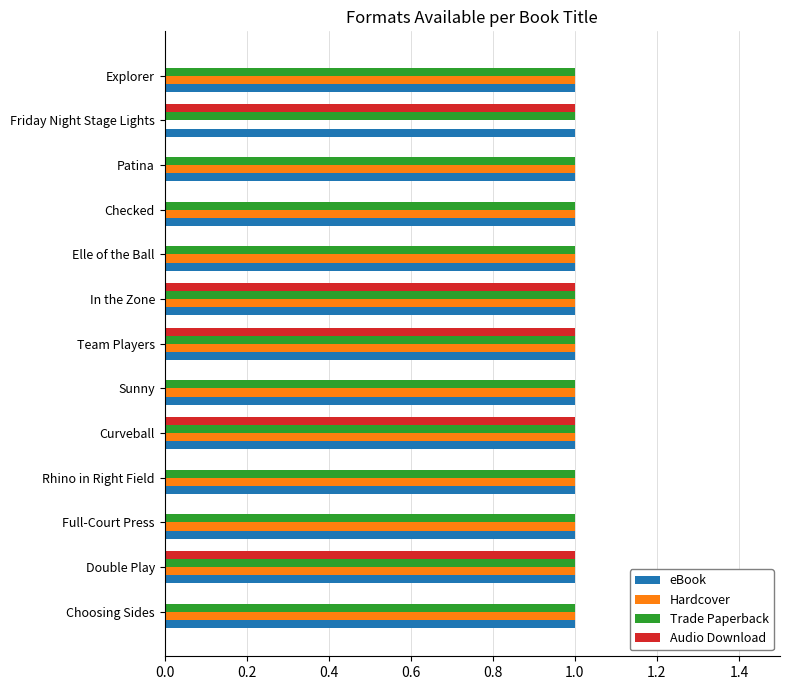

What is the total value across all series at Double Play?

4